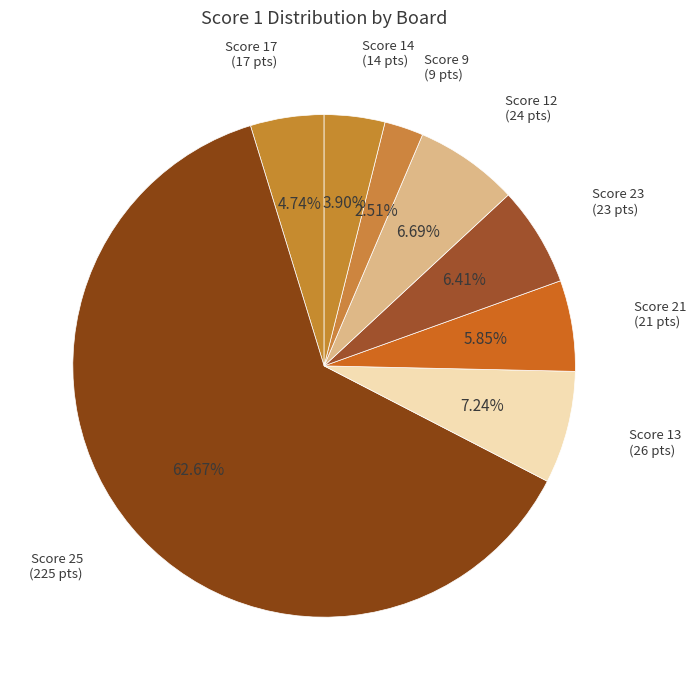

What is the majority slice?

Score 25